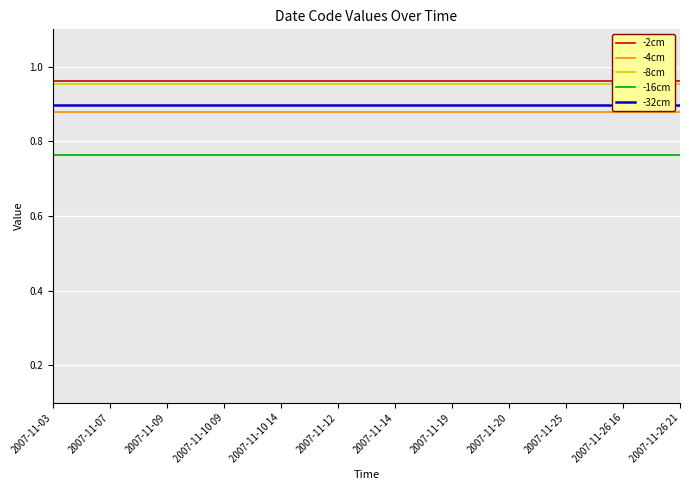

Is it true that -4cm equals 1.2 at 2007-11-26 21?

False